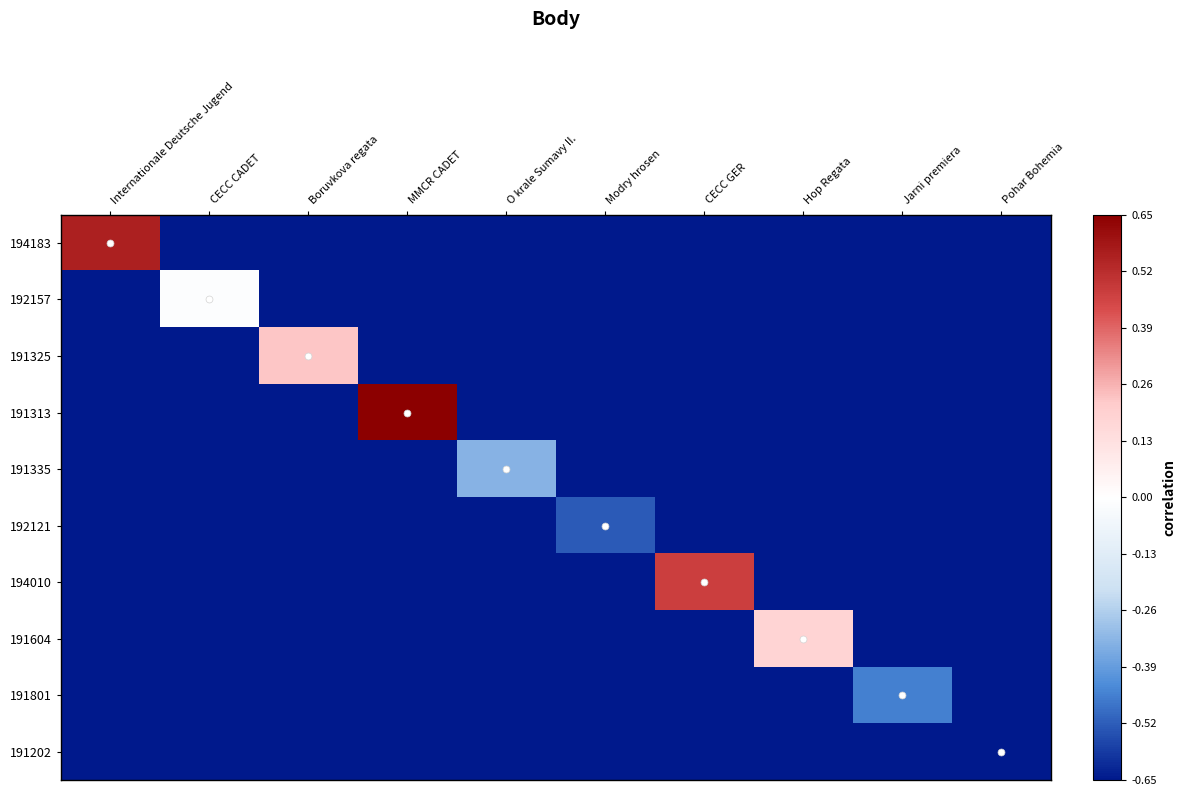

Which series has the largest range (max minus min)?

191313